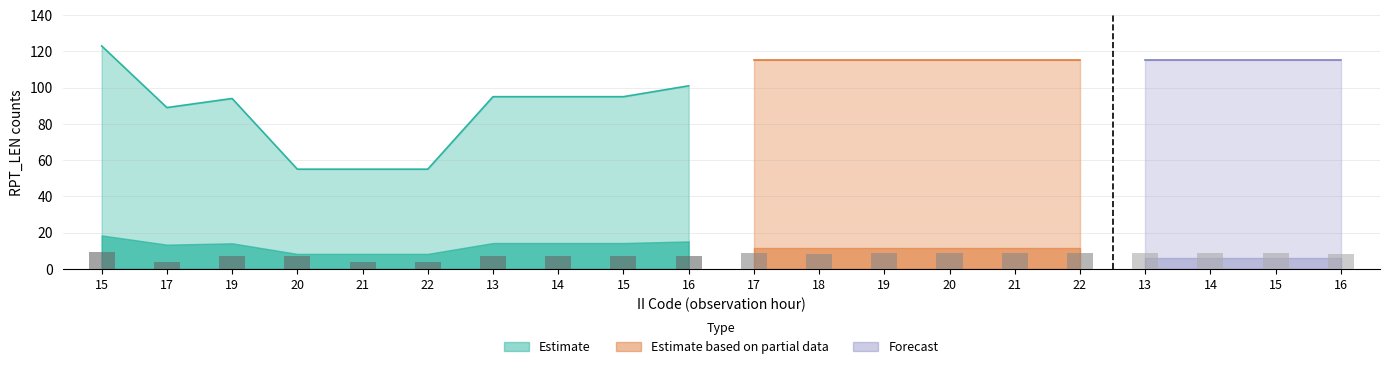

What is the value of the Estimate bar at the 14th from the left?

55